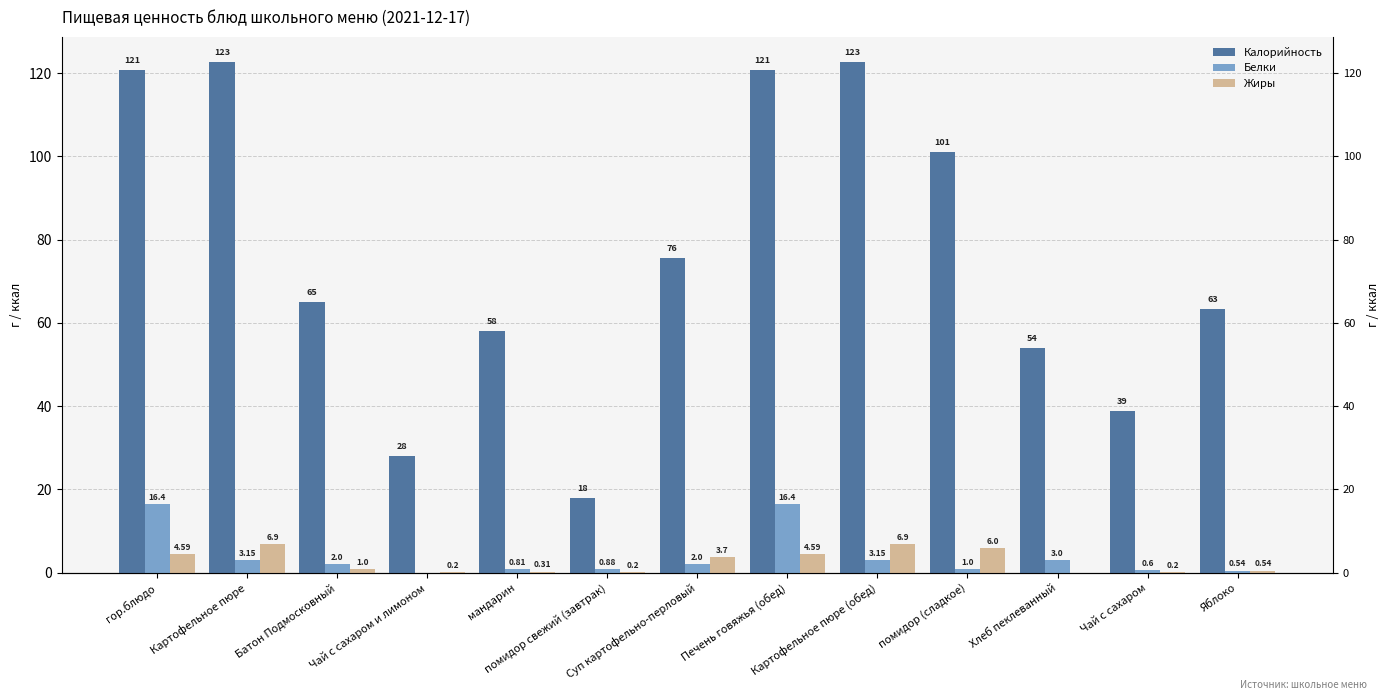

What is the difference between the highest and lowest values at помидор свежий (завтрак)?

17.8